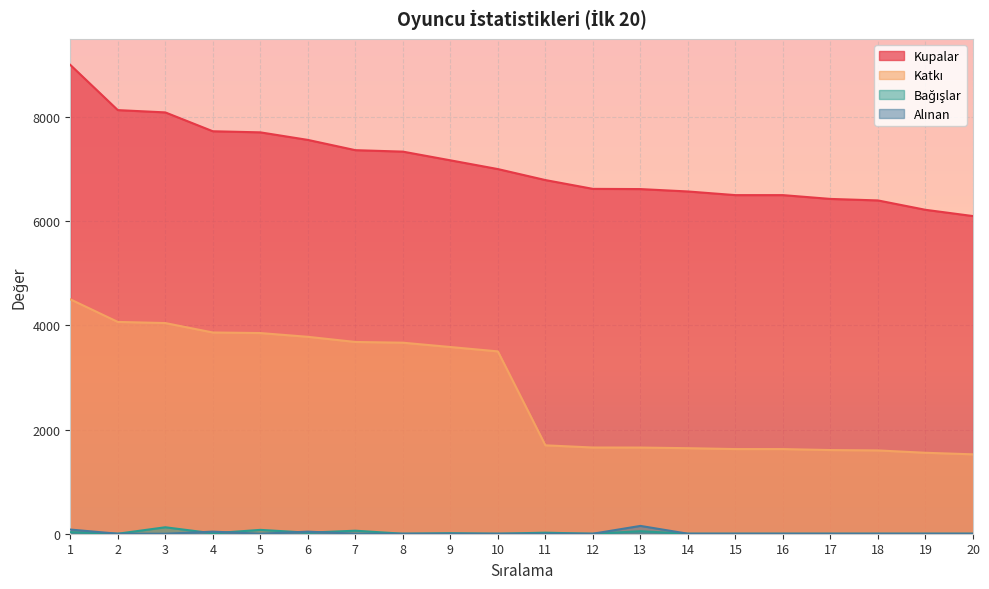

What value does the Katkı series have at 4, to the nearest 10?

3860